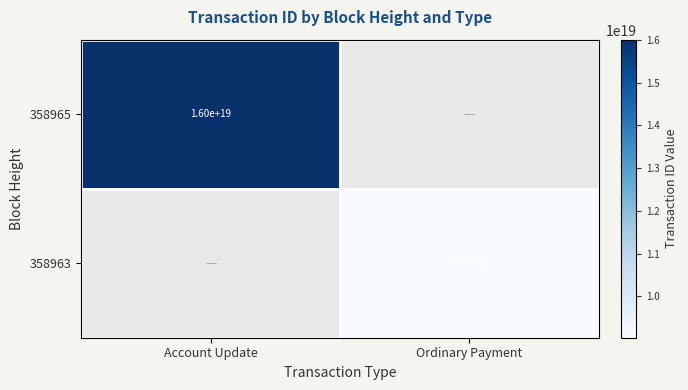

Is the value of 358963 at Ordinary Payment greater than the value of 358965 at Account Update?

No